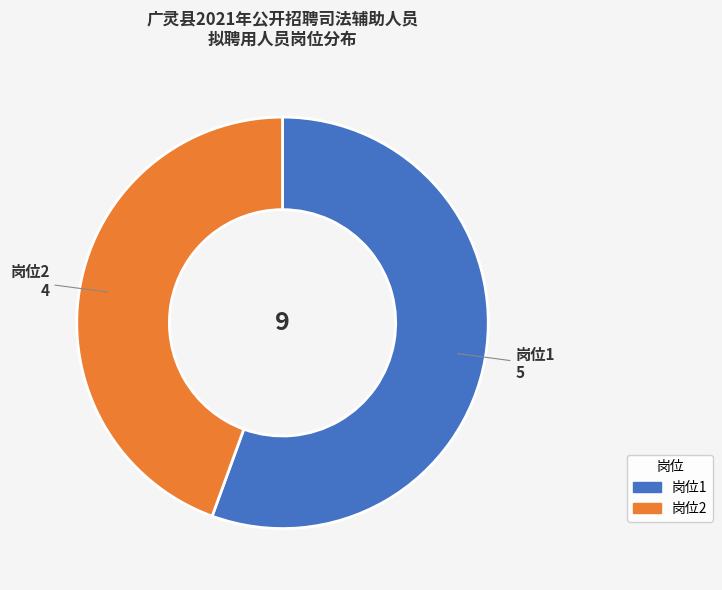

The 岗位2 slice represents 44% of the pie. True or false?

True